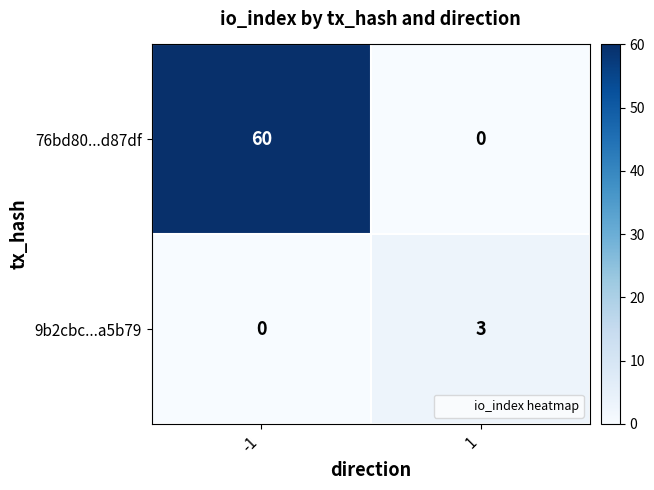

Read the 76bd80...d87df value at -1, to the nearest 10.

60